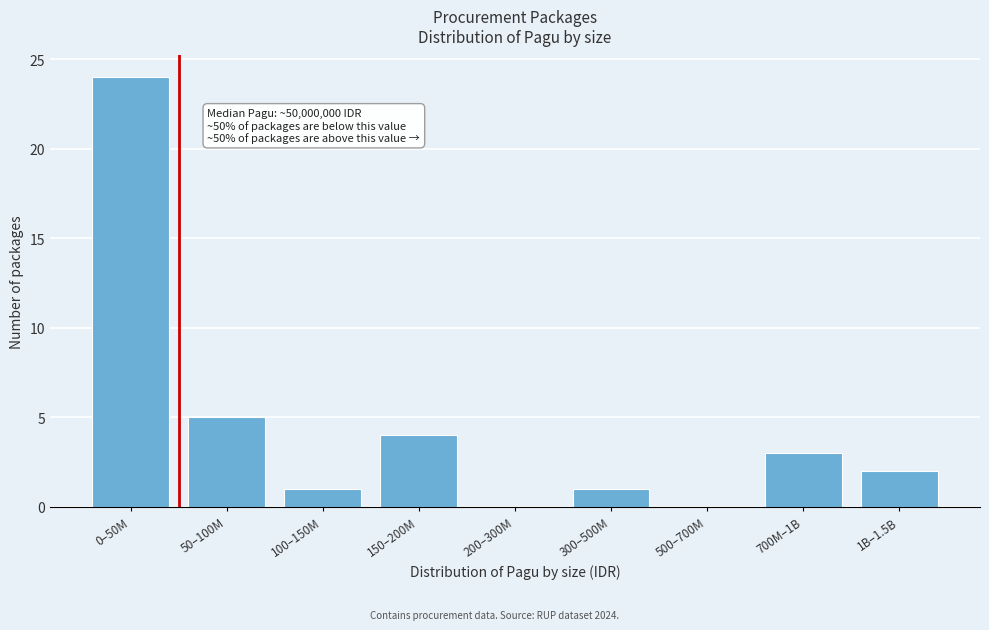

Reading left to right, extract all data points from this chart.

0–50M=24	50–100M=5	100–150M=1	150–200M=4	200–300M=0	300–500M=1	500–700M=0	700M–1B=3	1B–1.5B=2